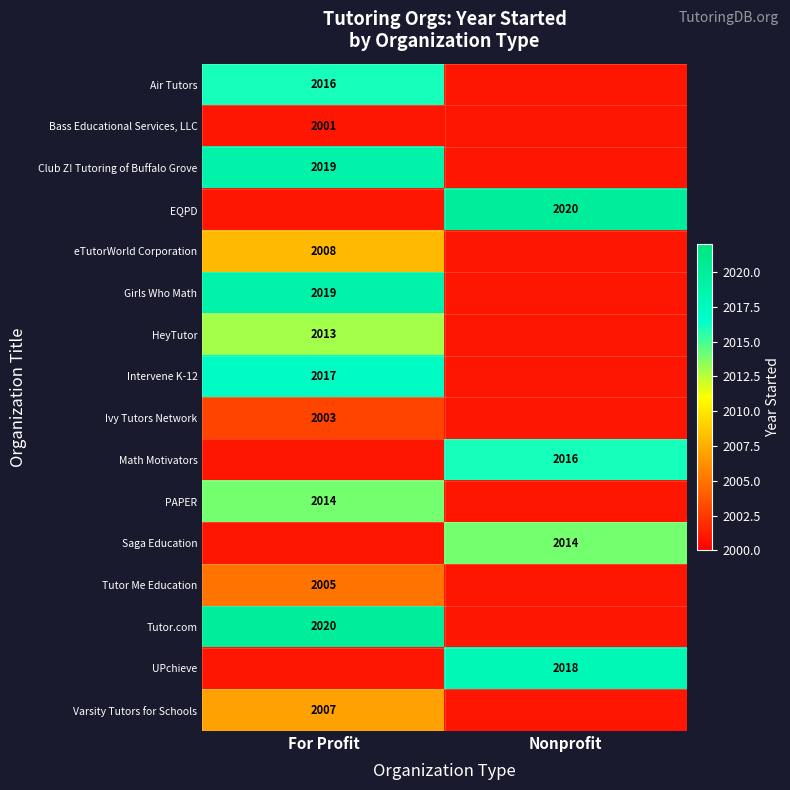

True or false: PAPER has a value of 2014 at For Profit.

True